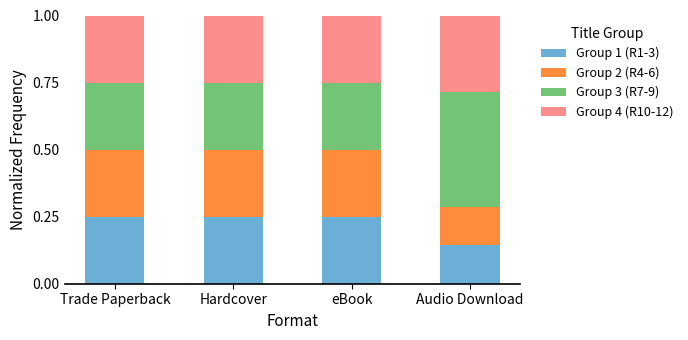

True or false: Group 1 (R1-3) has a value of 0.1 at Trade Paperback.

False